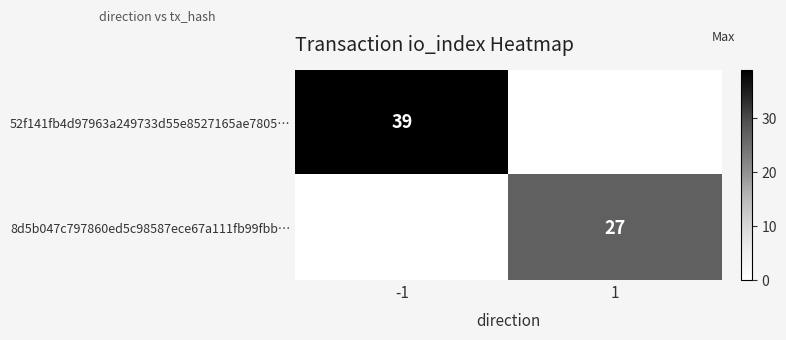

Is it true that 8d5b047c797860ed5c98587ece67a111fb99fbb… equals 17 at 1?

False